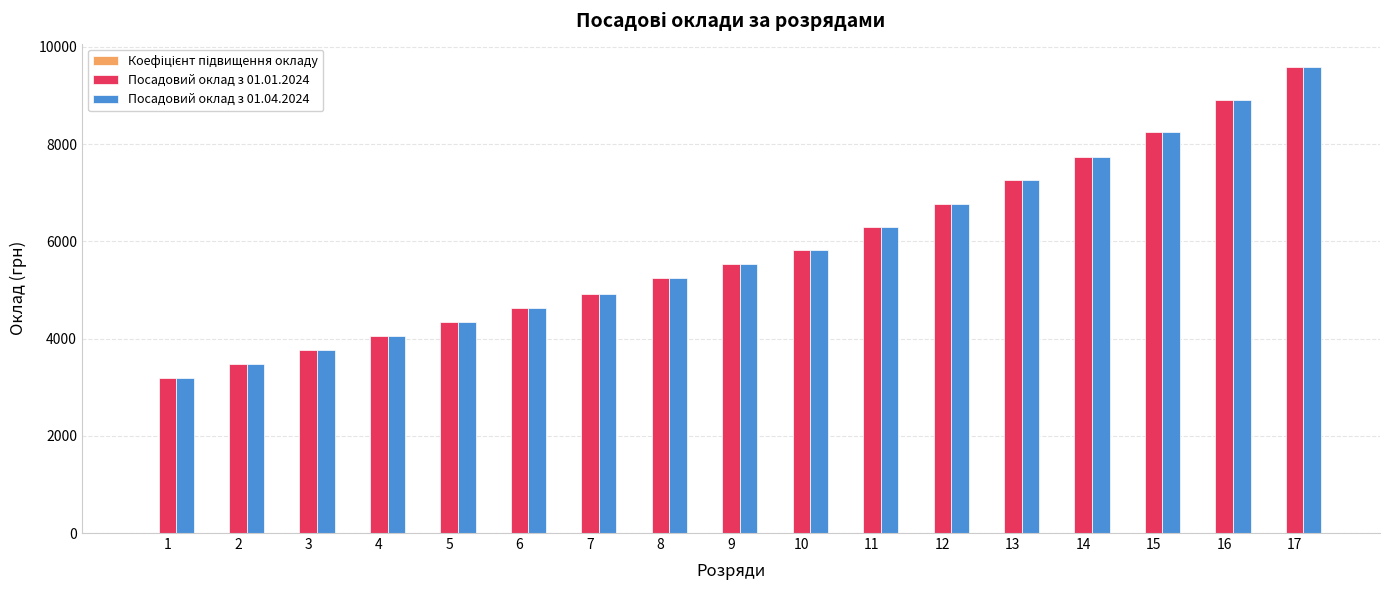

What is the maximum value shown in the chart?

9585.0